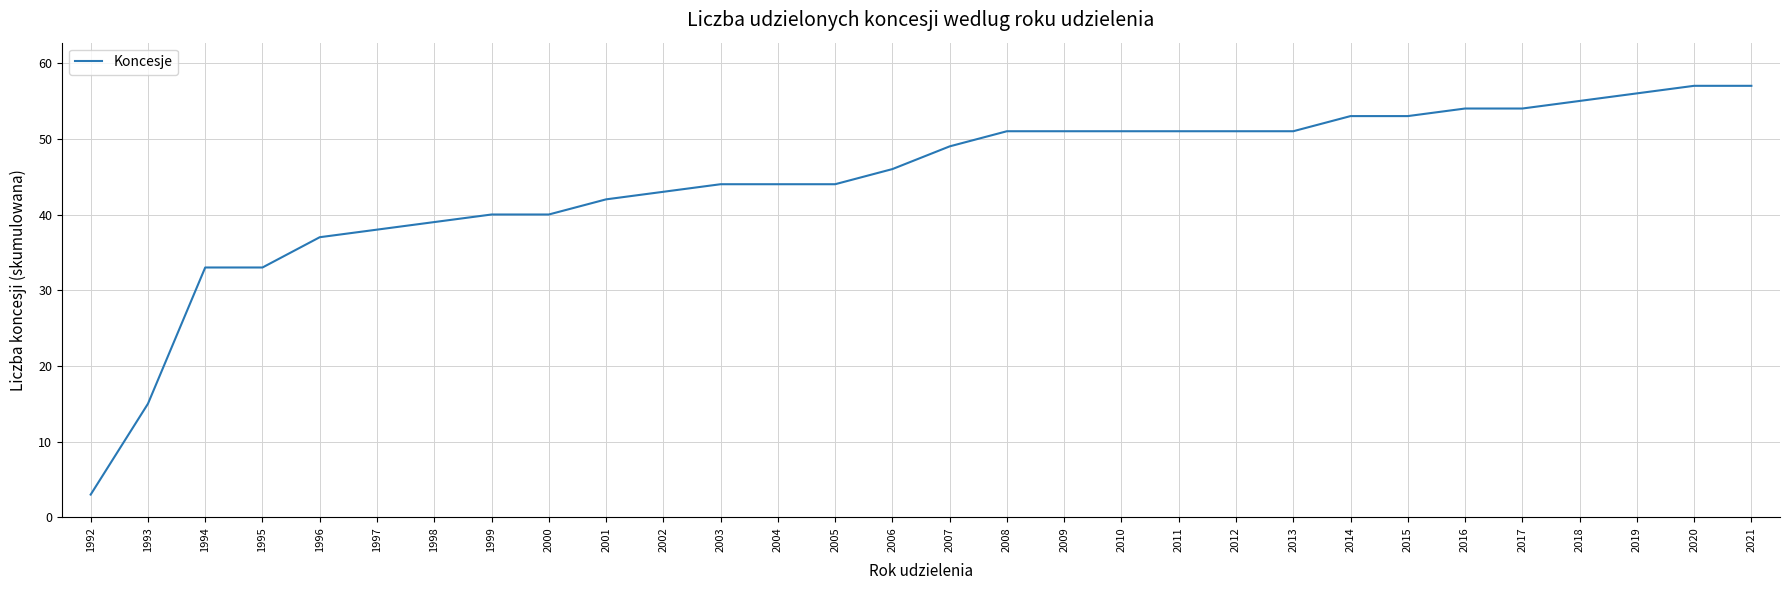

What is the minimum value shown in the chart?

3